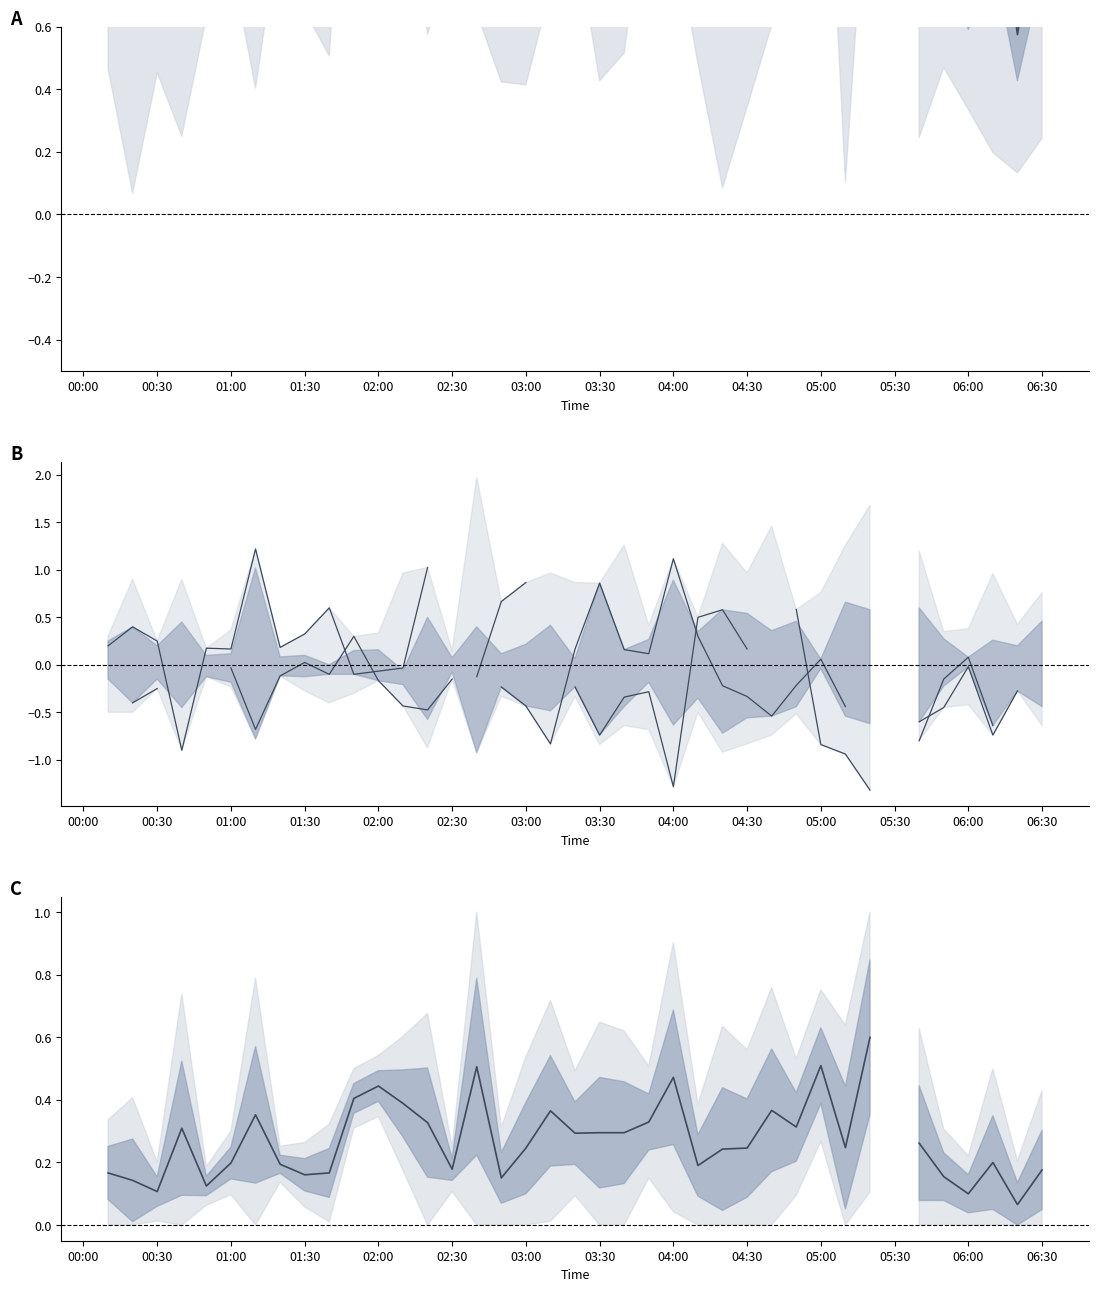

The value of col_5 (0.773) at 34 is -1.1. True or false?

False